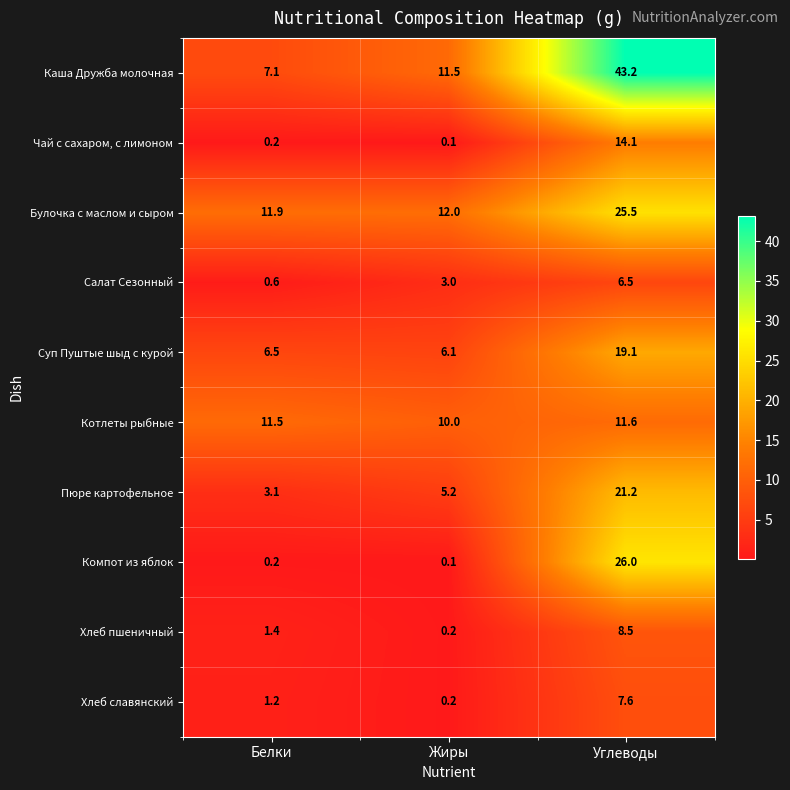

Reading left to right, what are all the values shown in this chart?

Каша Дружба молочная: Белки=7.1	Жиры=11.5	Углеводы=43.2
Чай с сахаром, с лимоном: Белки=0.2	Жиры=0.1	Углеводы=14.1
Булочка с маслом и сыром: Белки=11.9	Жиры=12.0	Углеводы=25.5
Салат Сезонный: Белки=0.6	Жиры=3.0	Углеводы=6.5
Суп Пуштые шыд с курой: Белки=6.5	Жиры=6.1	Углеводы=19.1
Котлеты рыбные: Белки=11.5	Жиры=10.0	Углеводы=11.6
Пюре картофельное: Белки=3.1	Жиры=5.2	Углеводы=21.2
Компот из яблок: Белки=0.2	Жиры=0.1	Углеводы=26.0
Хлеб пшеничный: Белки=1.4	Жиры=0.2	Углеводы=8.5
Хлеб славянский: Белки=1.2	Жиры=0.2	Углеводы=7.6